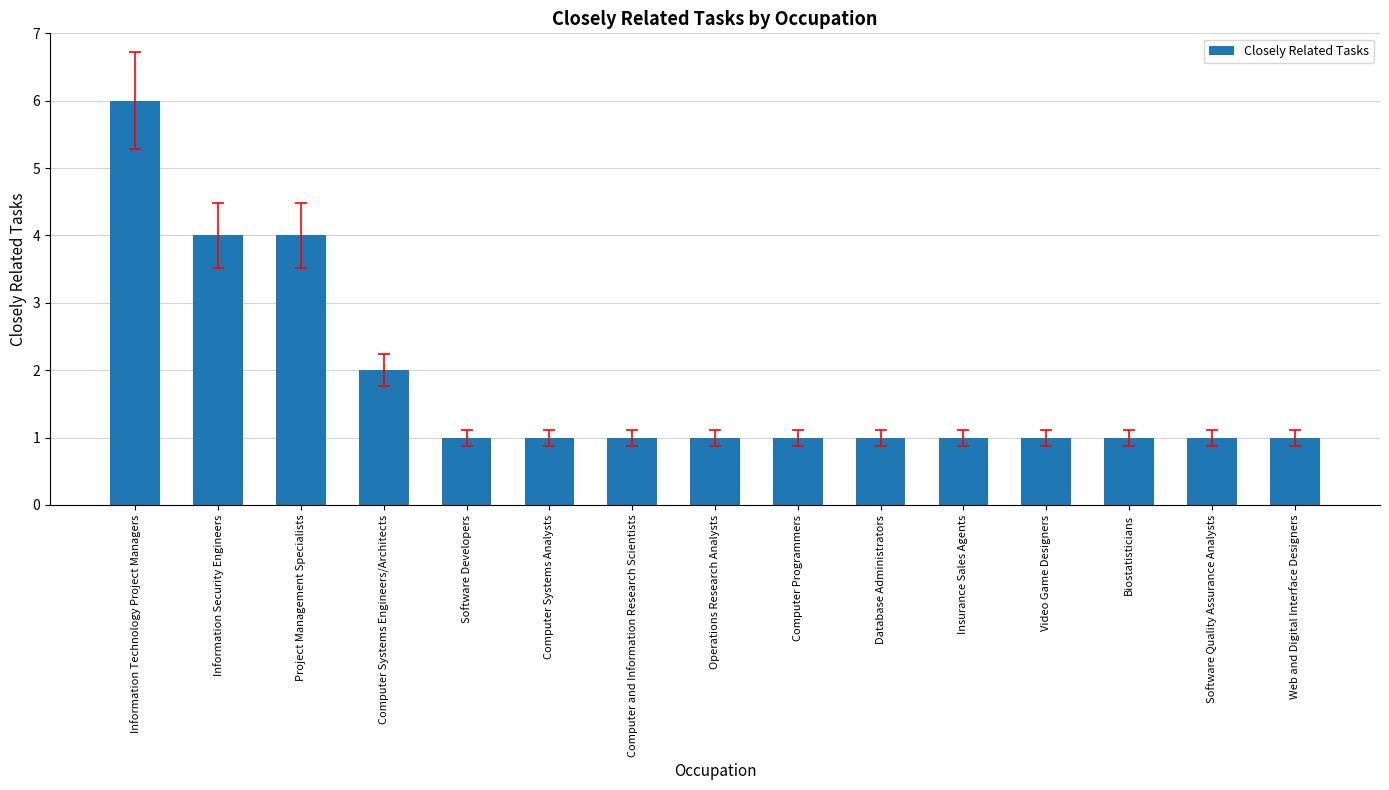

Is it true that the value at Project Management Specialists is 1?

False